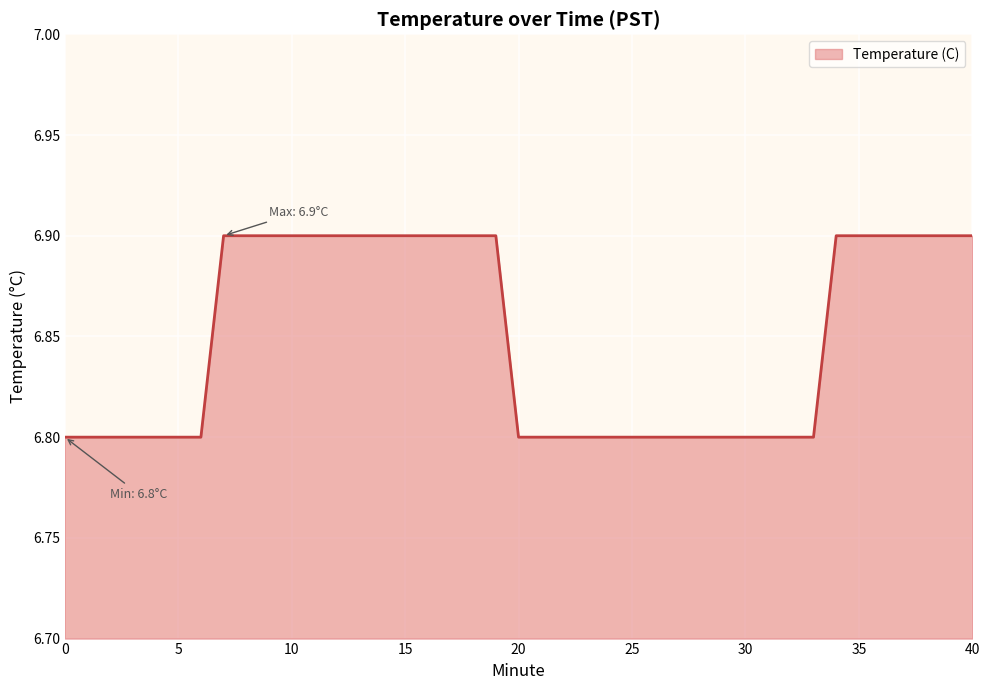

What is the minimum value shown in the chart?

6.8